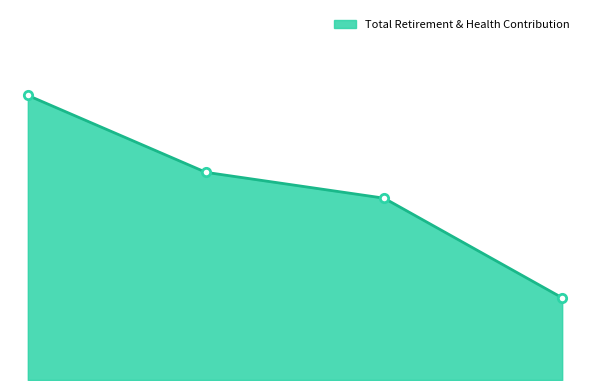

Reading right to left, list all the values displayed in this chart.

6059	13405	15310	20983